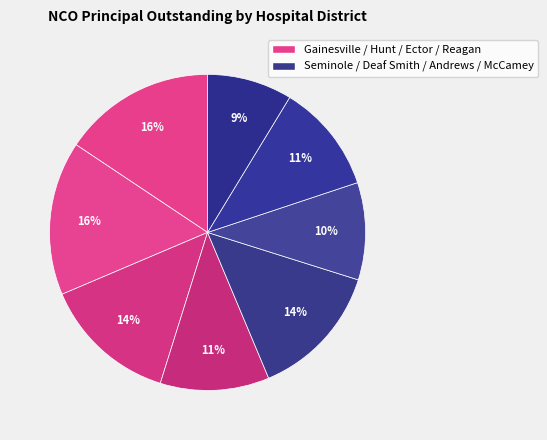

How many segments does this pie chart have?

8